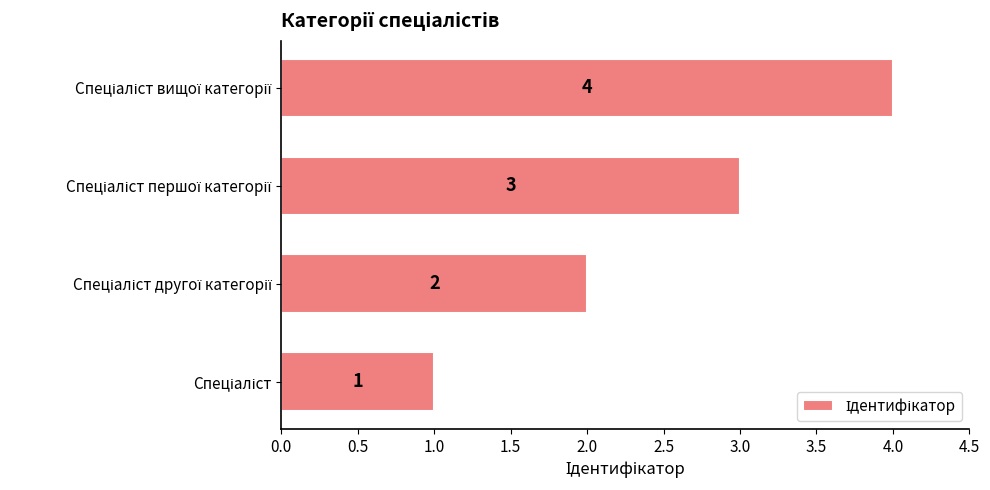

Count the values in the range 2 to 4.

3